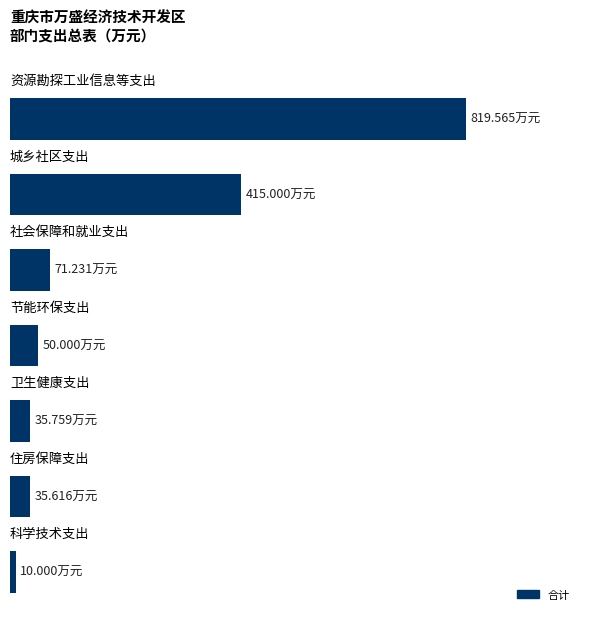

Are the bars horizontal?

Yes